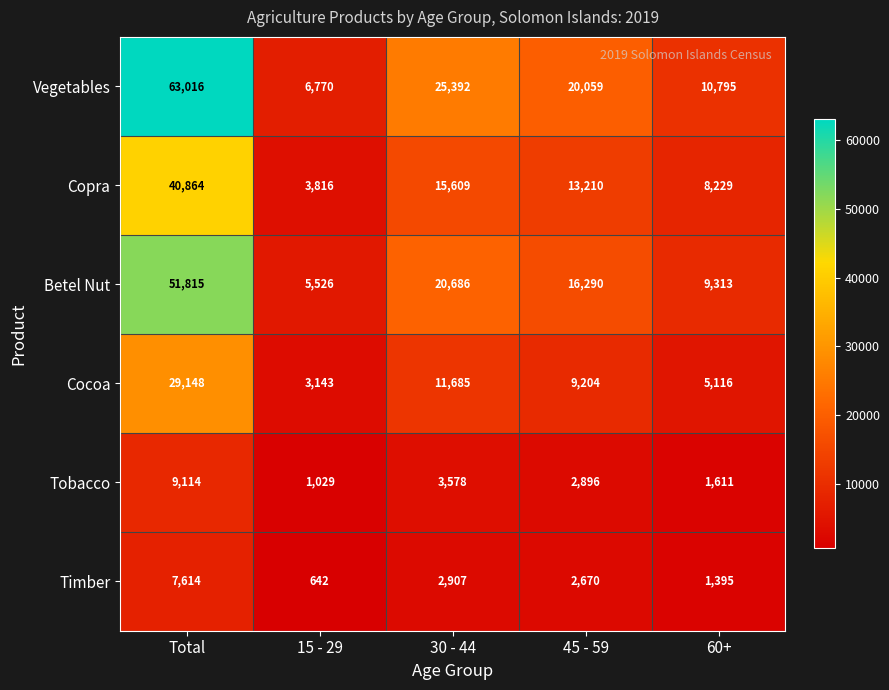

Is it true that Vegetables equals 63016 at Total?

True